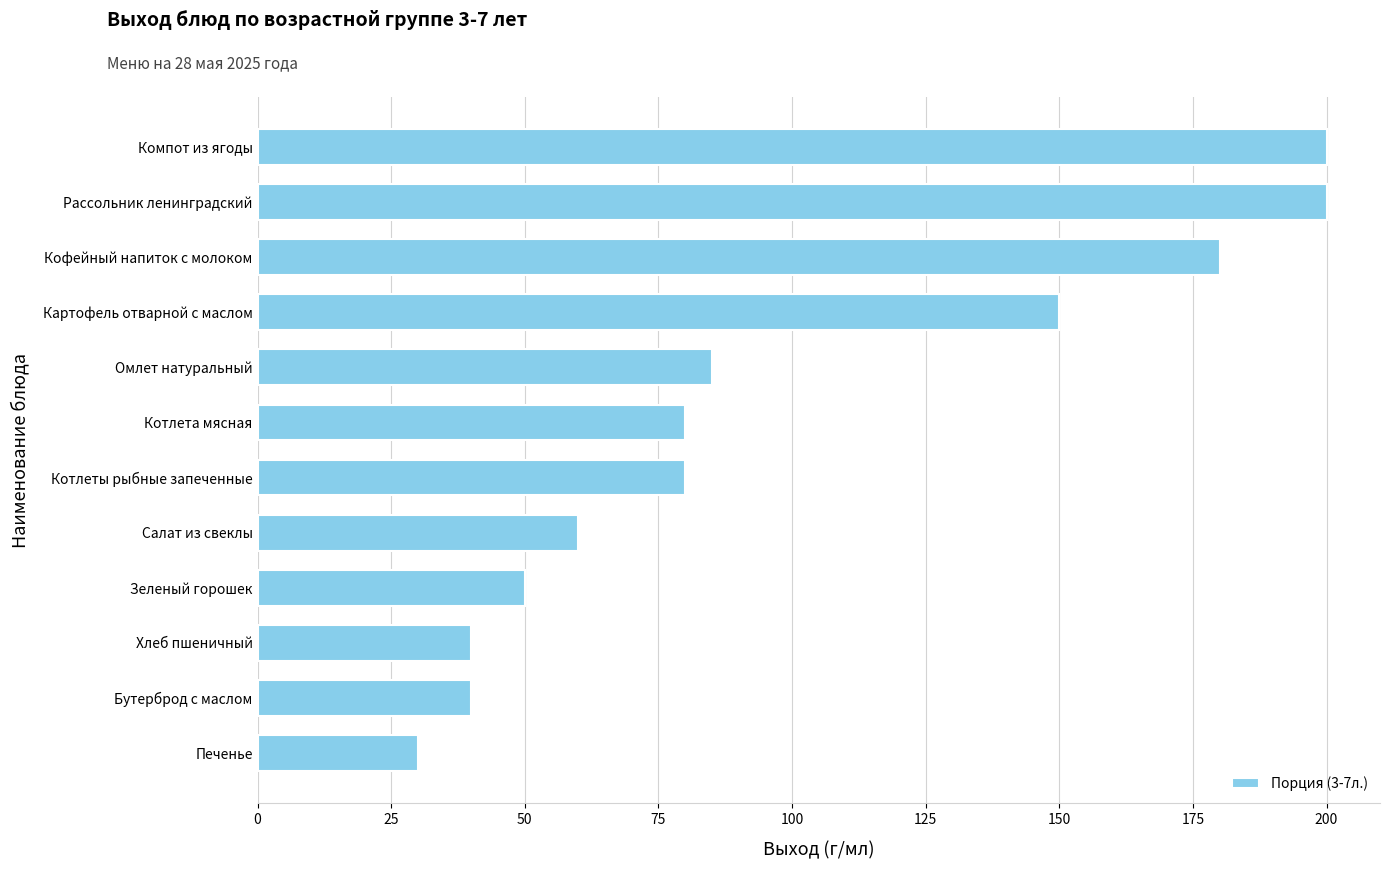

What is the maximum value shown in the chart?

200